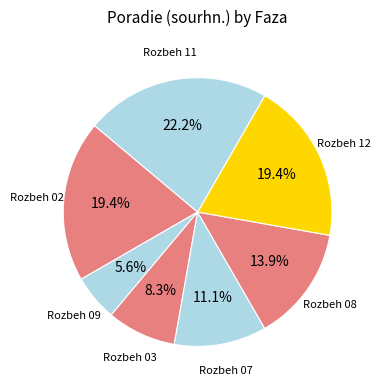

Count the number of slices in the pie.

7